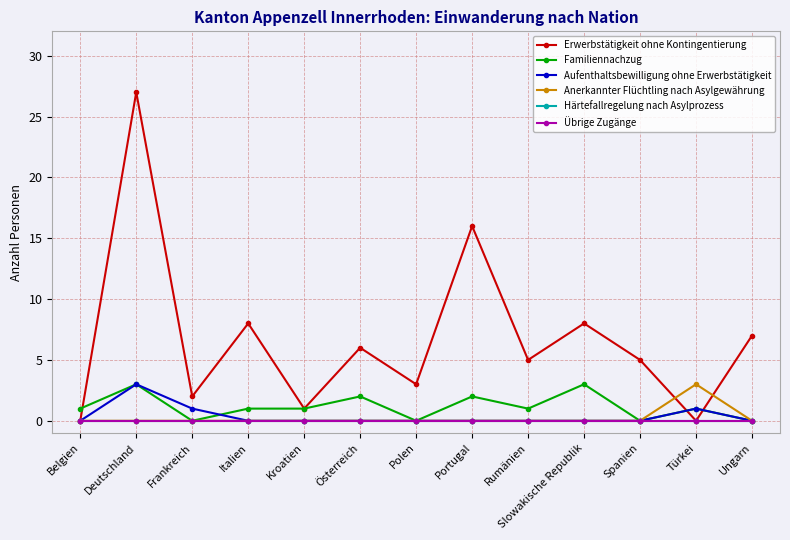

At how many categories does at least one series exceed 10?

2